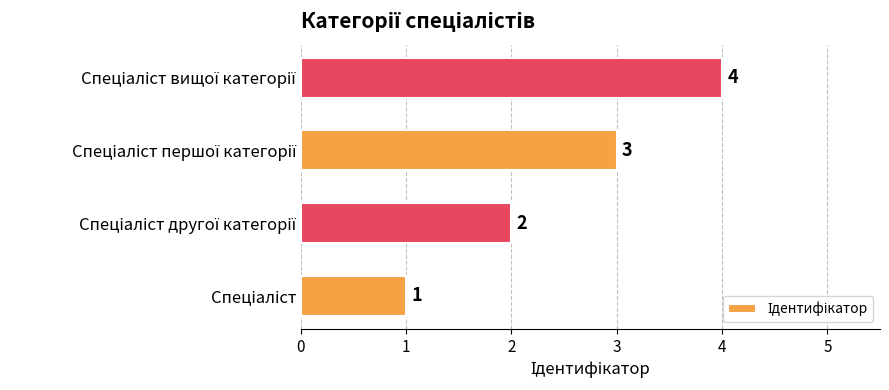

What is the difference between the second highest and minimum values?

2